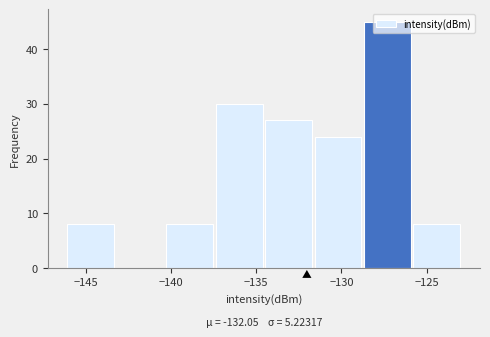

Over which range of the x-axis is the bar tallest?

-128.5 to -126.0